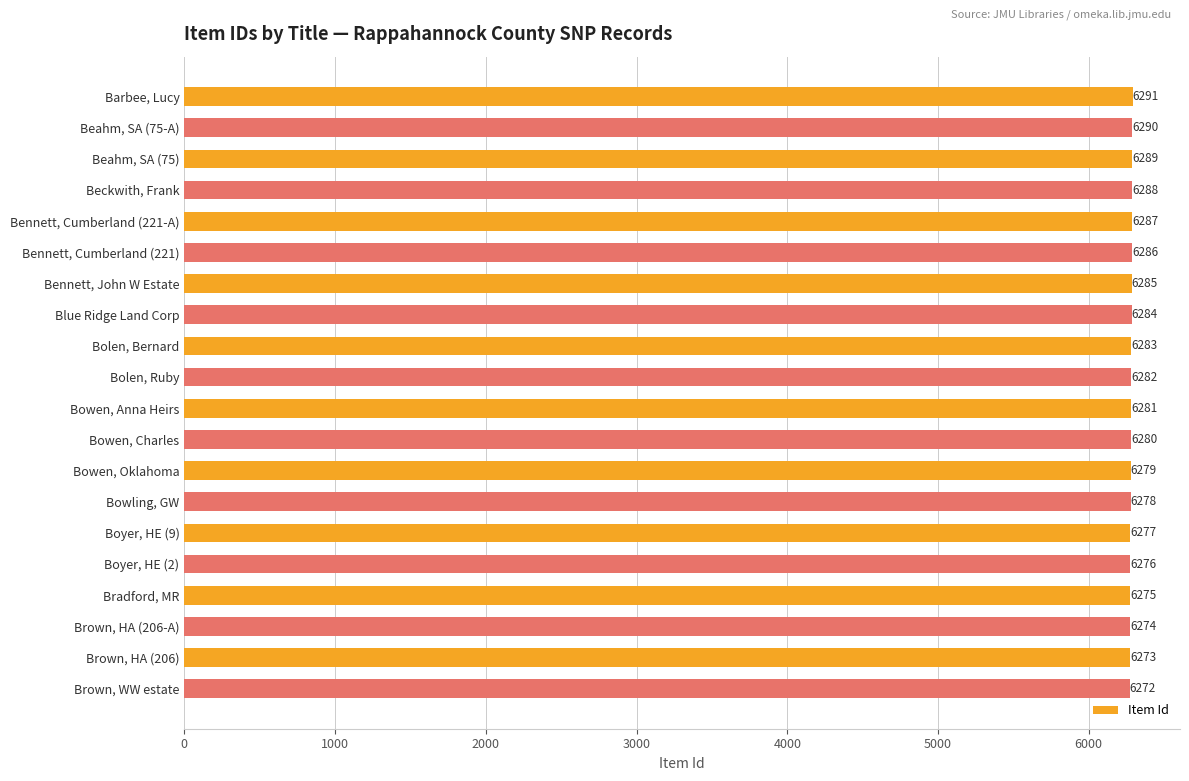

The chart shows a value of 6273 at Brown, HA (206). True or false?

True